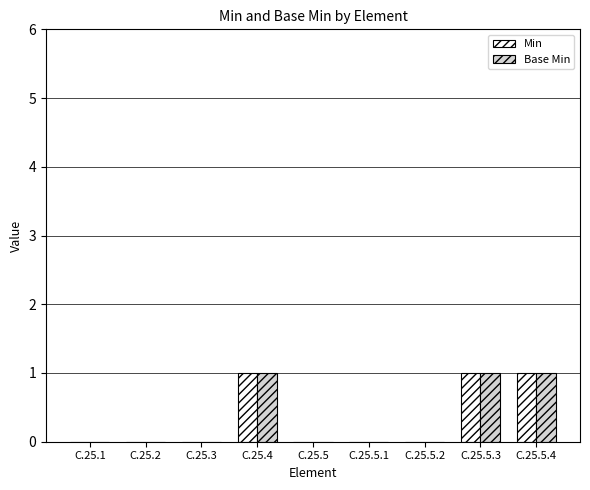

Are the bars horizontal?

No